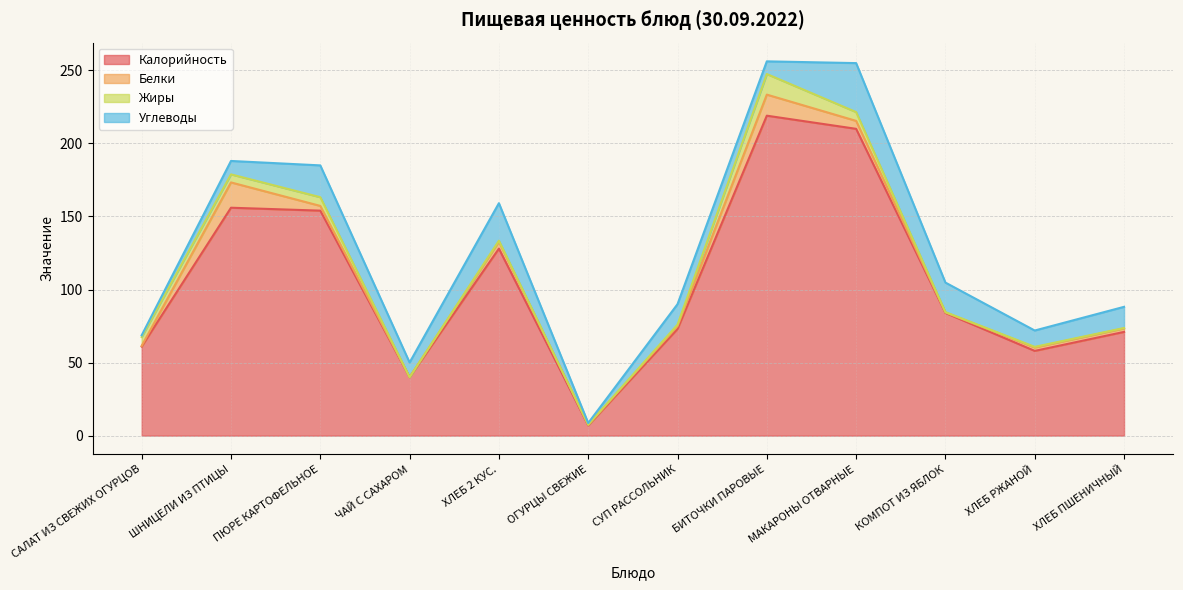

True or false: Углеводы and Калорийность cross at least once.

False